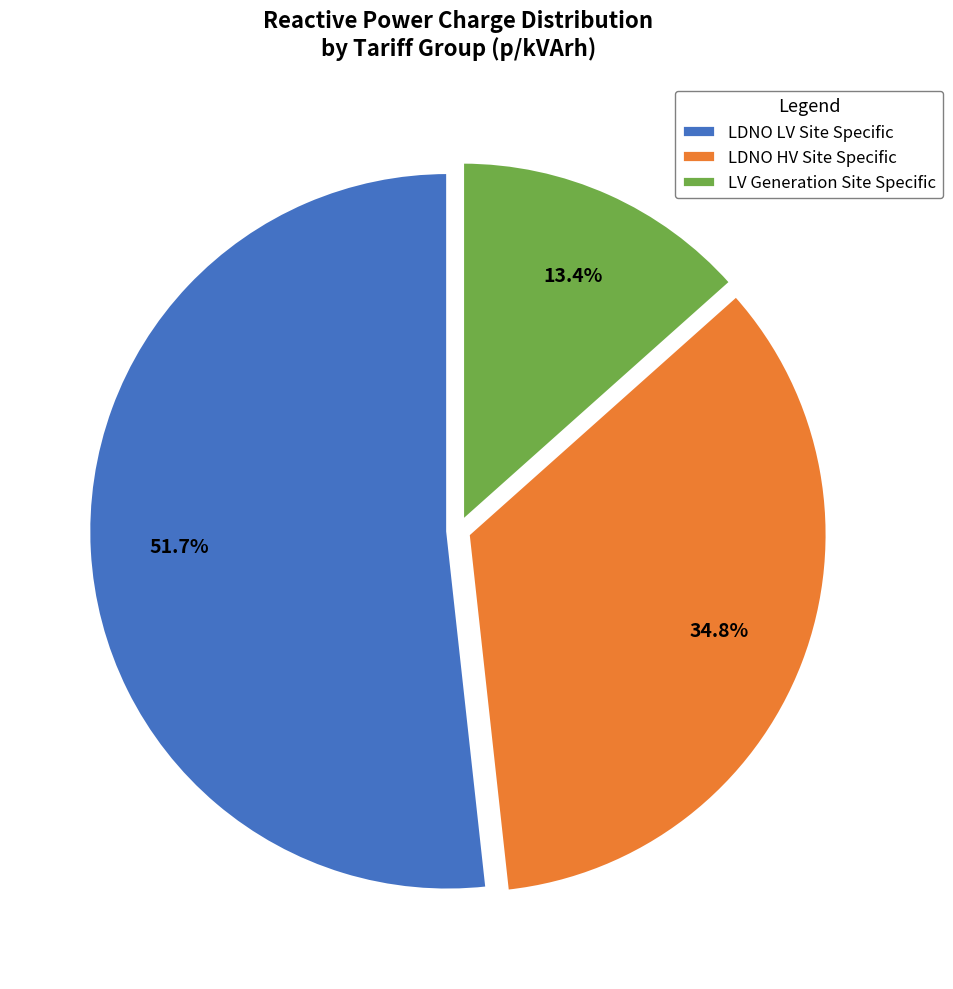

Is there a majority slice in this chart?

Yes